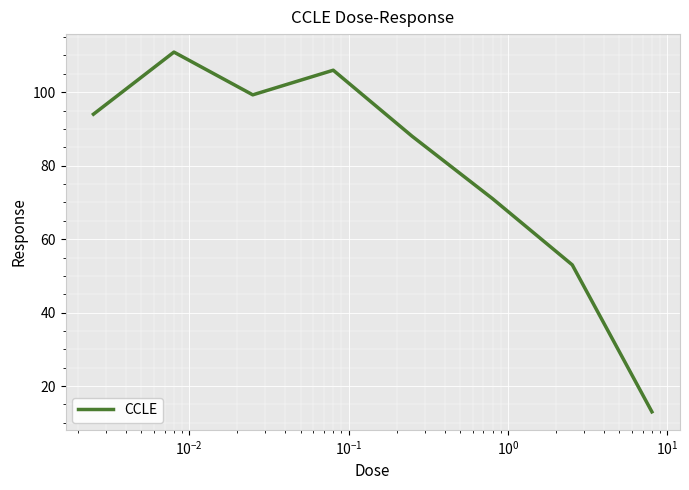

True or false: the data has more than 1 interior local peaks.

True